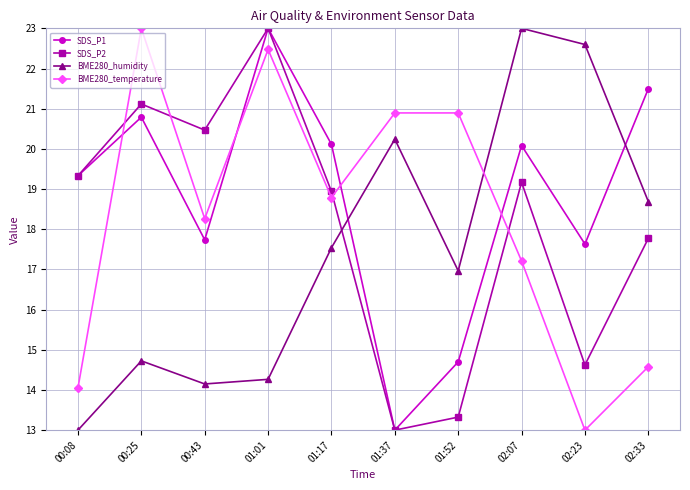

Between which two adjacent categories do SDS_P2 and BME280_humidity first intersect?

01:17 and 01:37